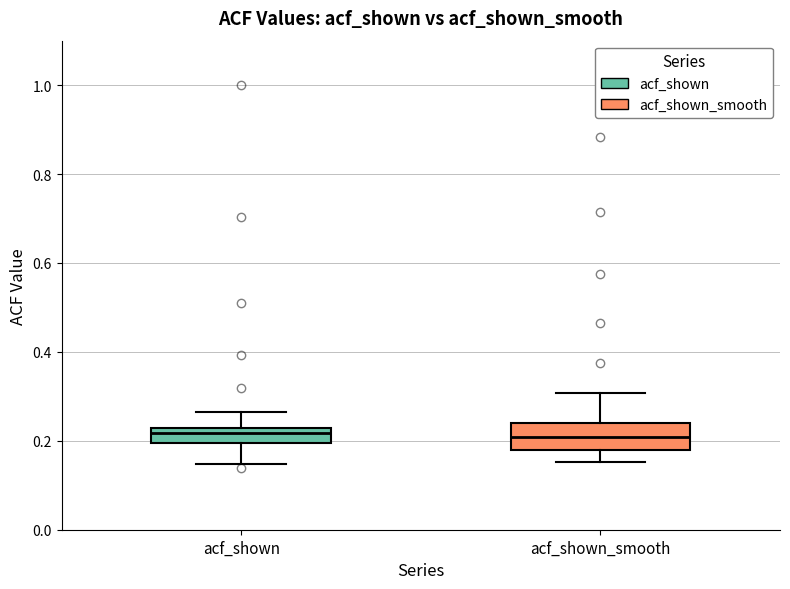

Comparing the boxes themselves (not the whiskers), which one is the tallest?

acf_shown_smooth